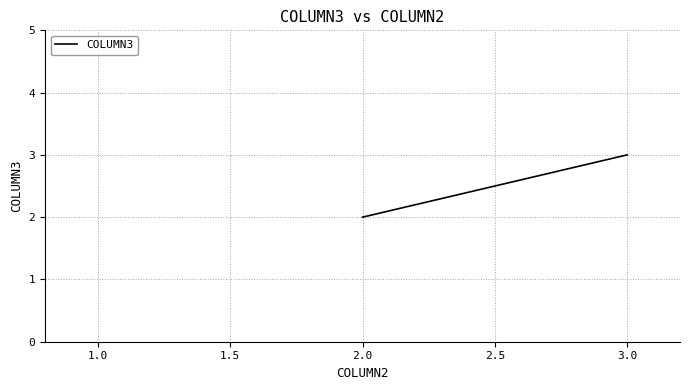

What is the value of the 2nd point from the left?

3